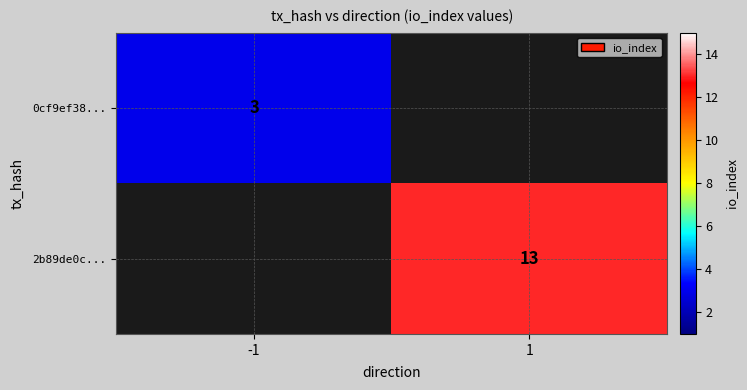

Count the number of data series in this chart.

2